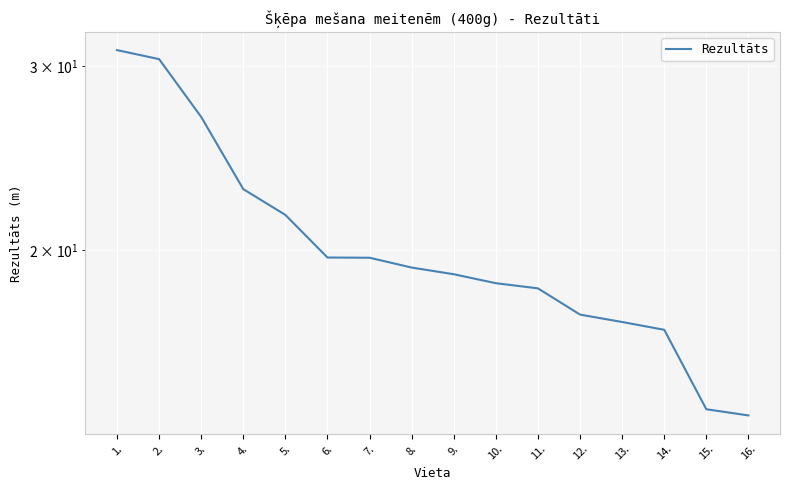

What is the sum of all values?

326.7